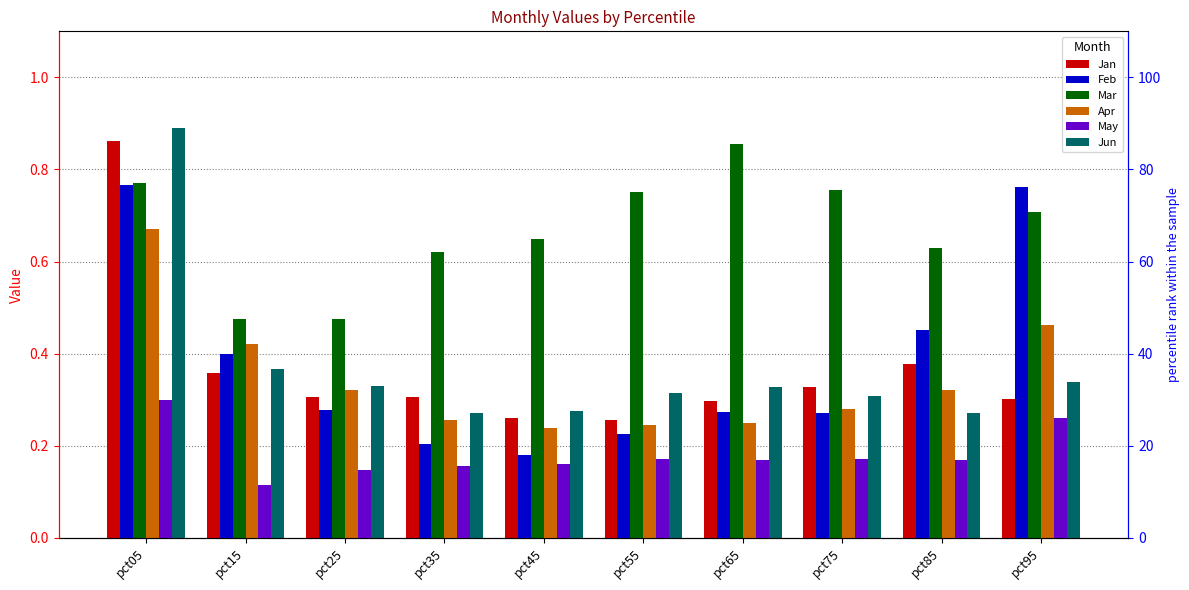

At how many categories does at least one series exceed 0?

10